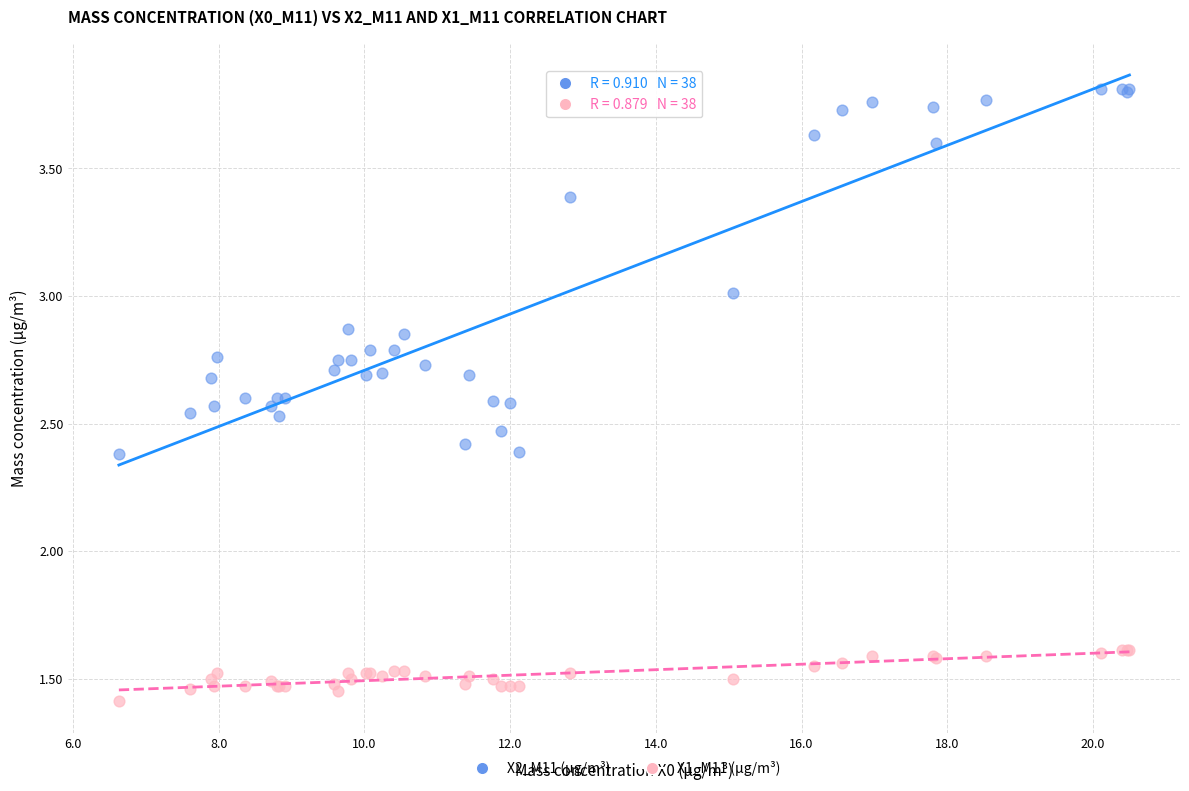

Which series contains the highest Y value?

X2_M11 (μg/m³)